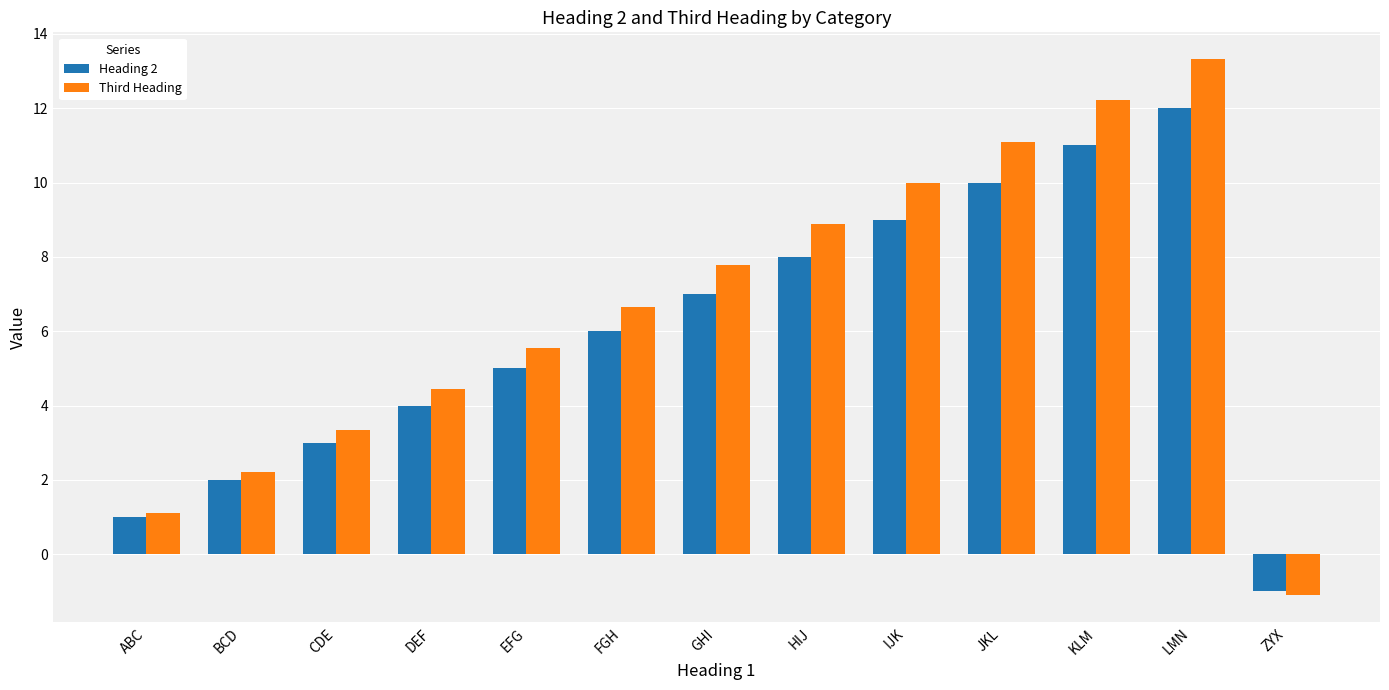

How many values in the Third Heading series are below 6?

6